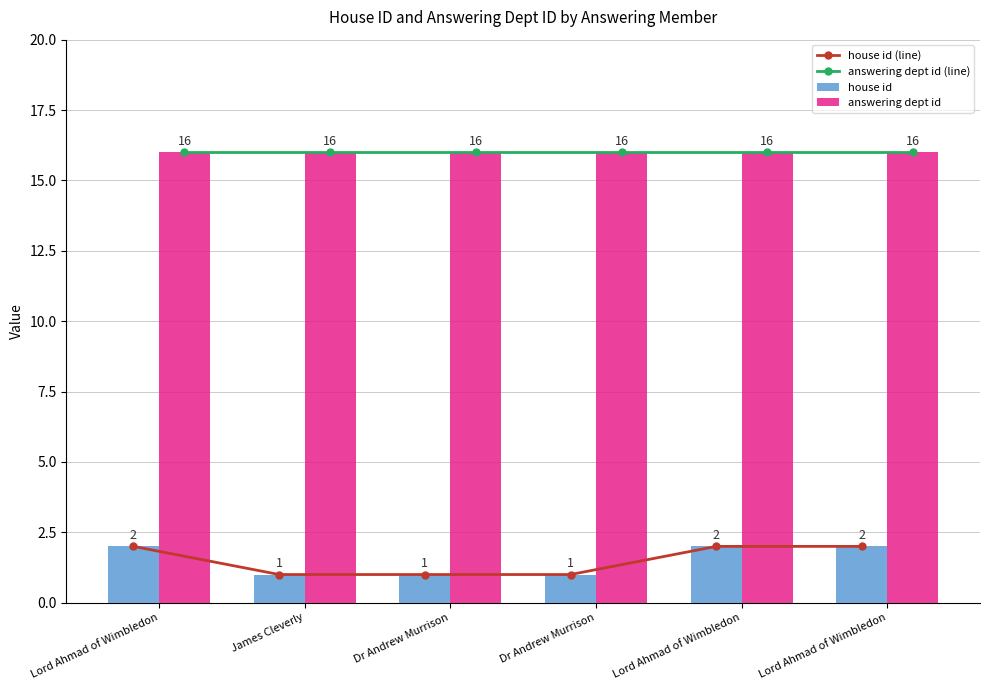

What is the label of the 2nd bar from the left?

James Cleverly